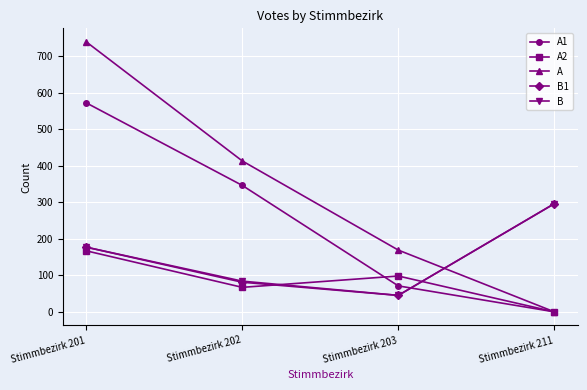

At which label is A2 closest to 83?

Stimmbezirk 203